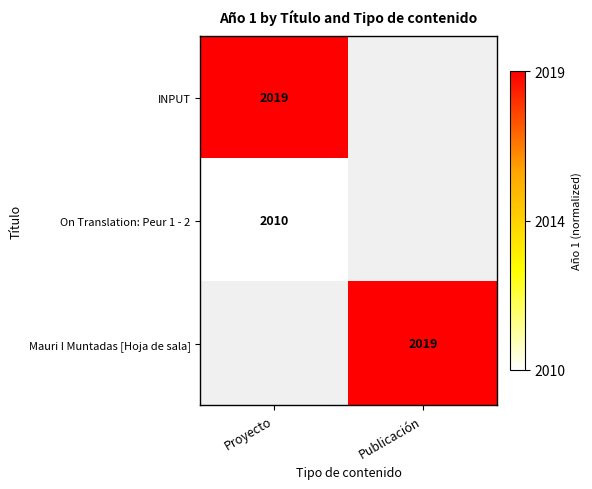

What is the greatest value displayed?

1.0